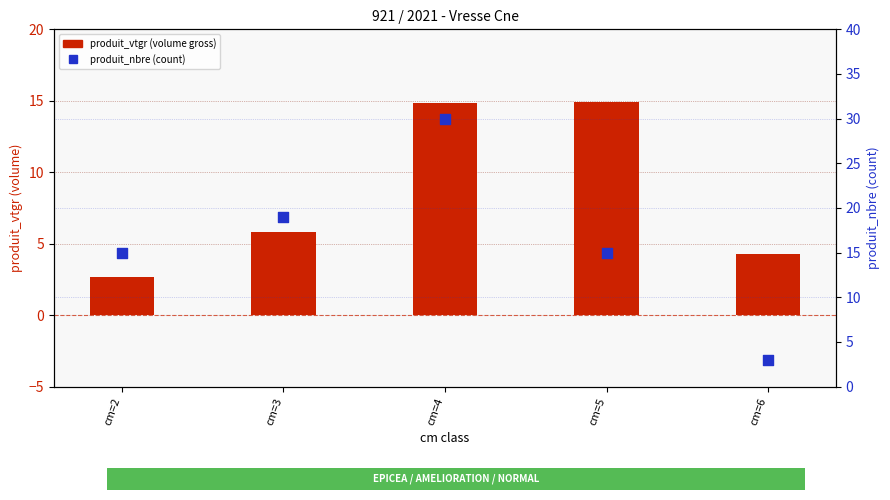

Which series contains the lowest Y value?

produit_vtgr